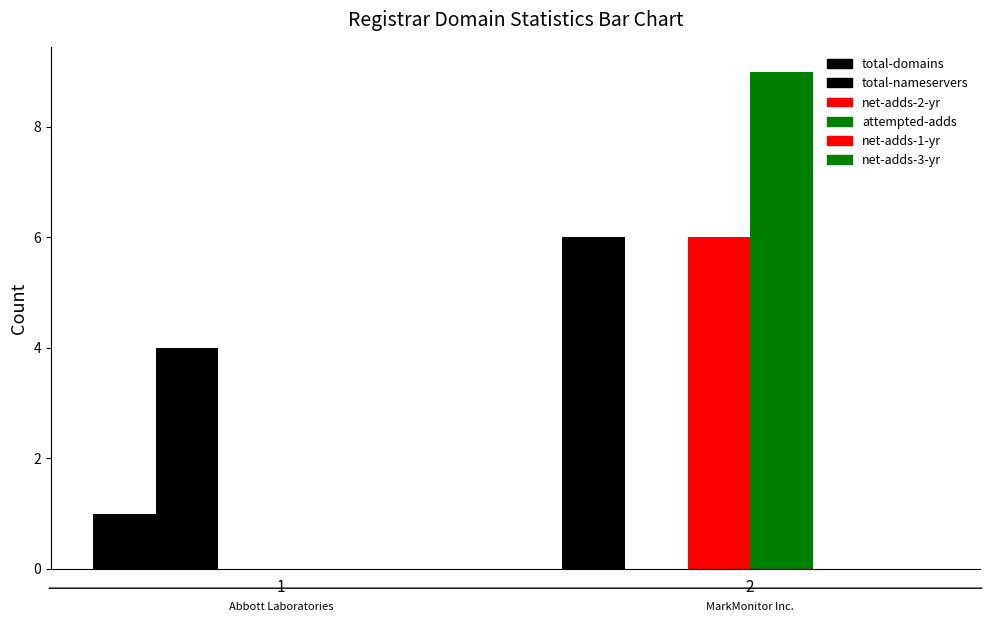

How many series are shown in this chart?

4